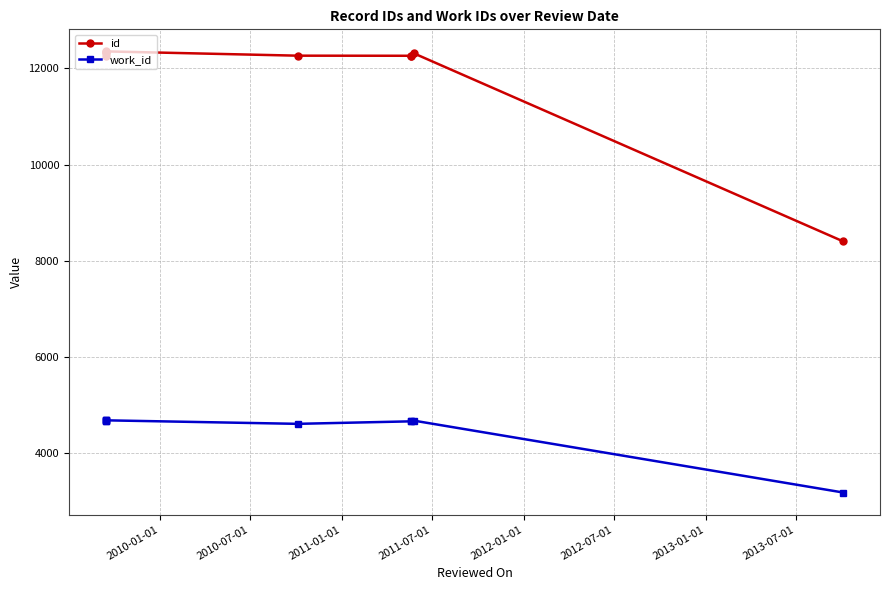

True or false: work_id and id intersect in this chart.

False